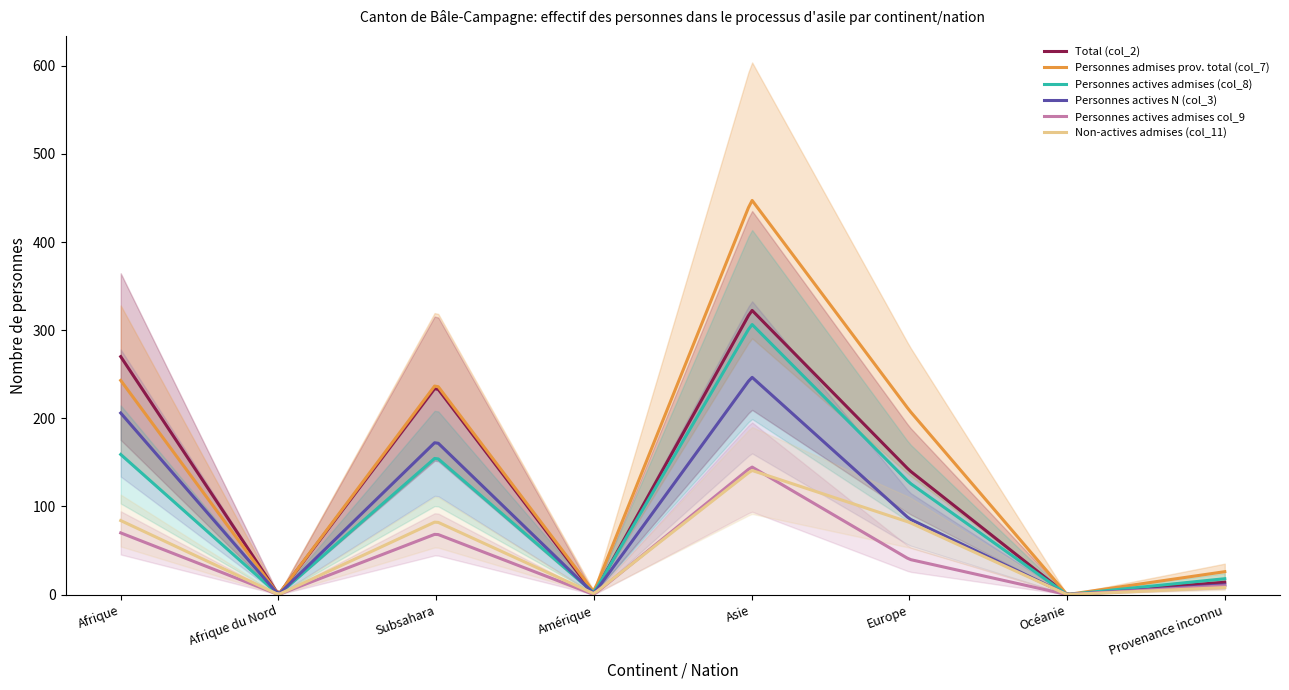

How many categories are shown in the chart?

8